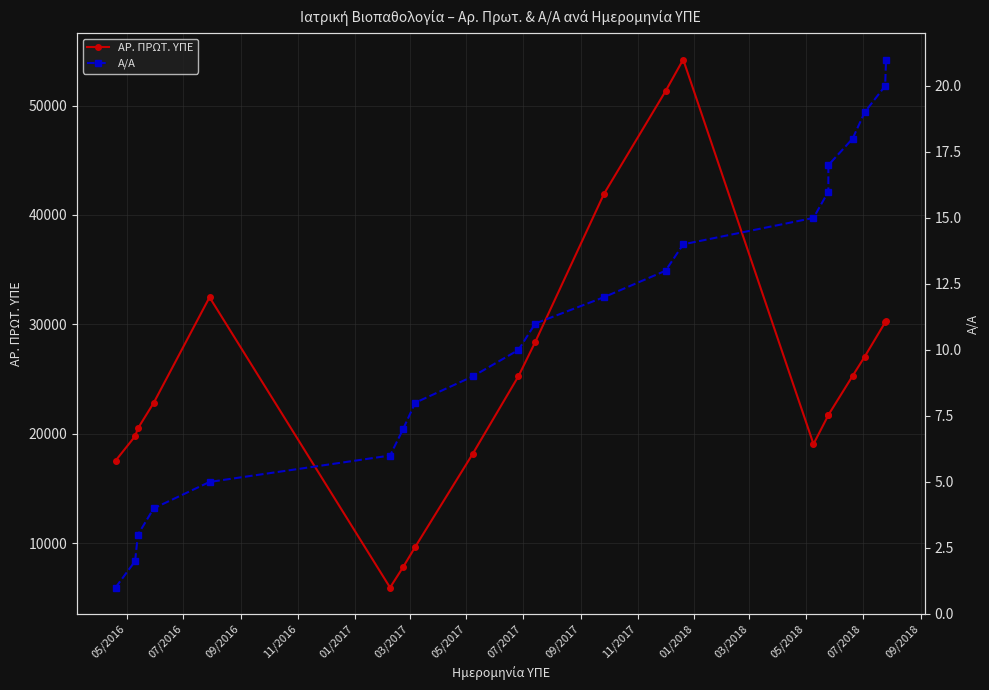

How many values in the Α/Α series are below 11?

10